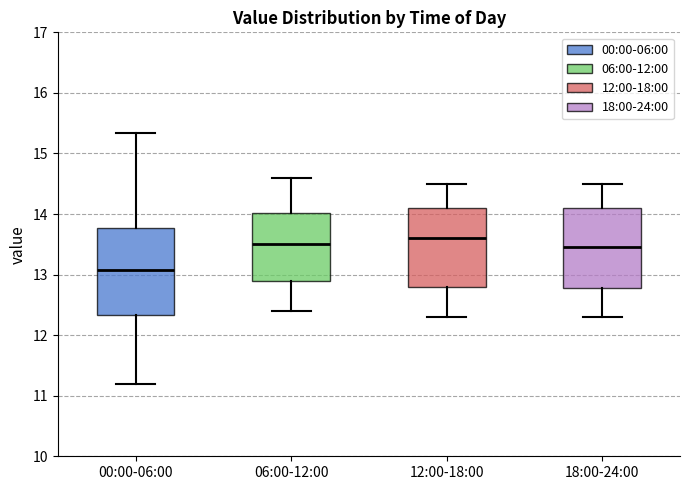

Reading left to right, read every box against the y-axis: the position of its median line, the range the box covers, and the ends of its whiskers. The values are not printed on the chart, so give them approximately, as read against the axis.

00:00-06:00: median 13.1, box 12.3 to 13.8, whiskers 11.2 to 15.3
06:00-12:00: median 13.5, box 12.9 to 14.0, whiskers 12.4 to 14.6
12:00-18:00: median 13.6, box 12.8 to 14.1, whiskers 12.3 to 14.5
18:00-24:00: median 13.5, box 12.8 to 14.1, whiskers 12.3 to 14.5